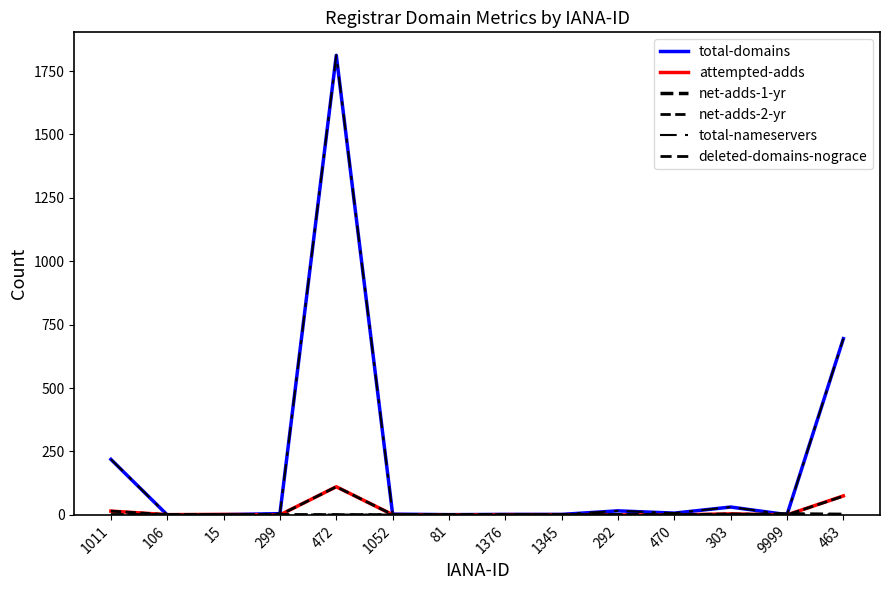

Is this an area chart (filled region under the line)?

No